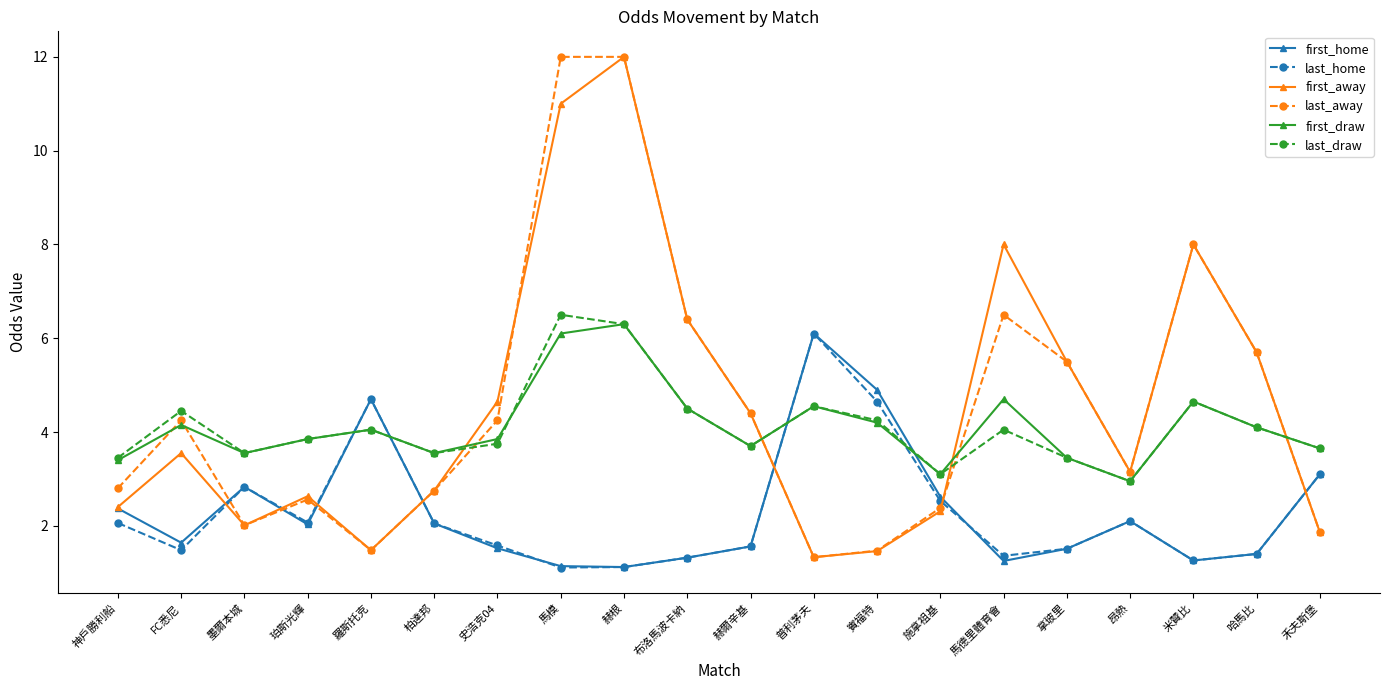

What is the label of the 20th point from the right?

神戶勝利船